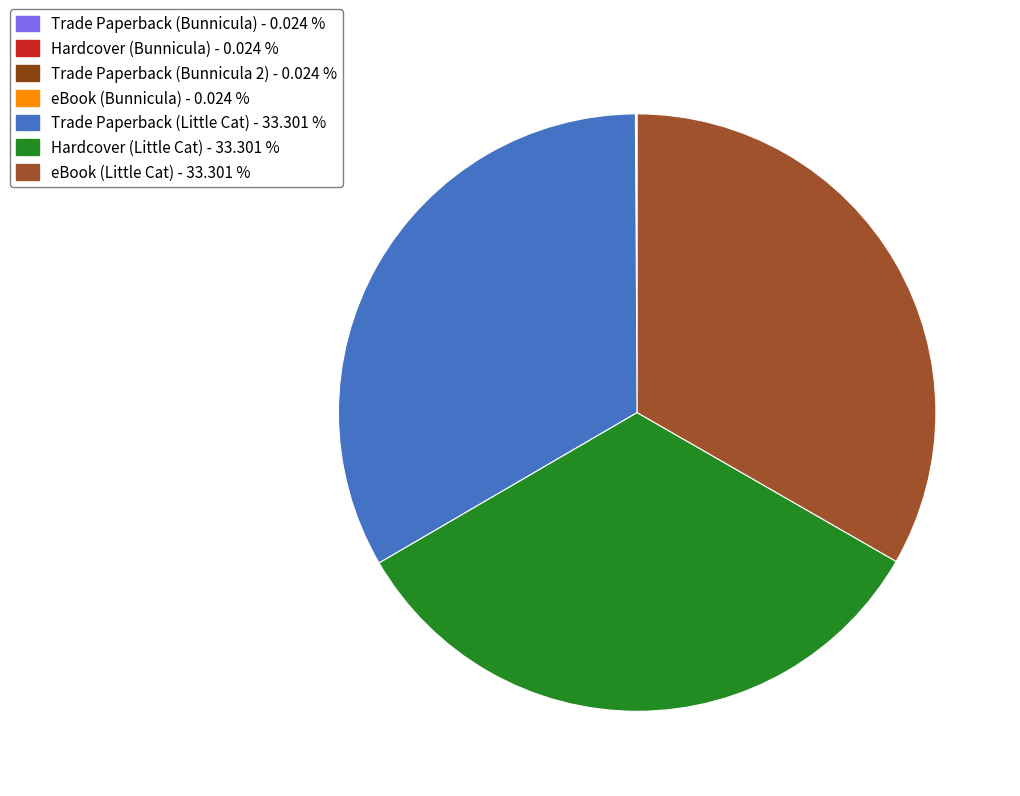

What portion of the pie excludes eBook (Bunnicula)?

100.0%